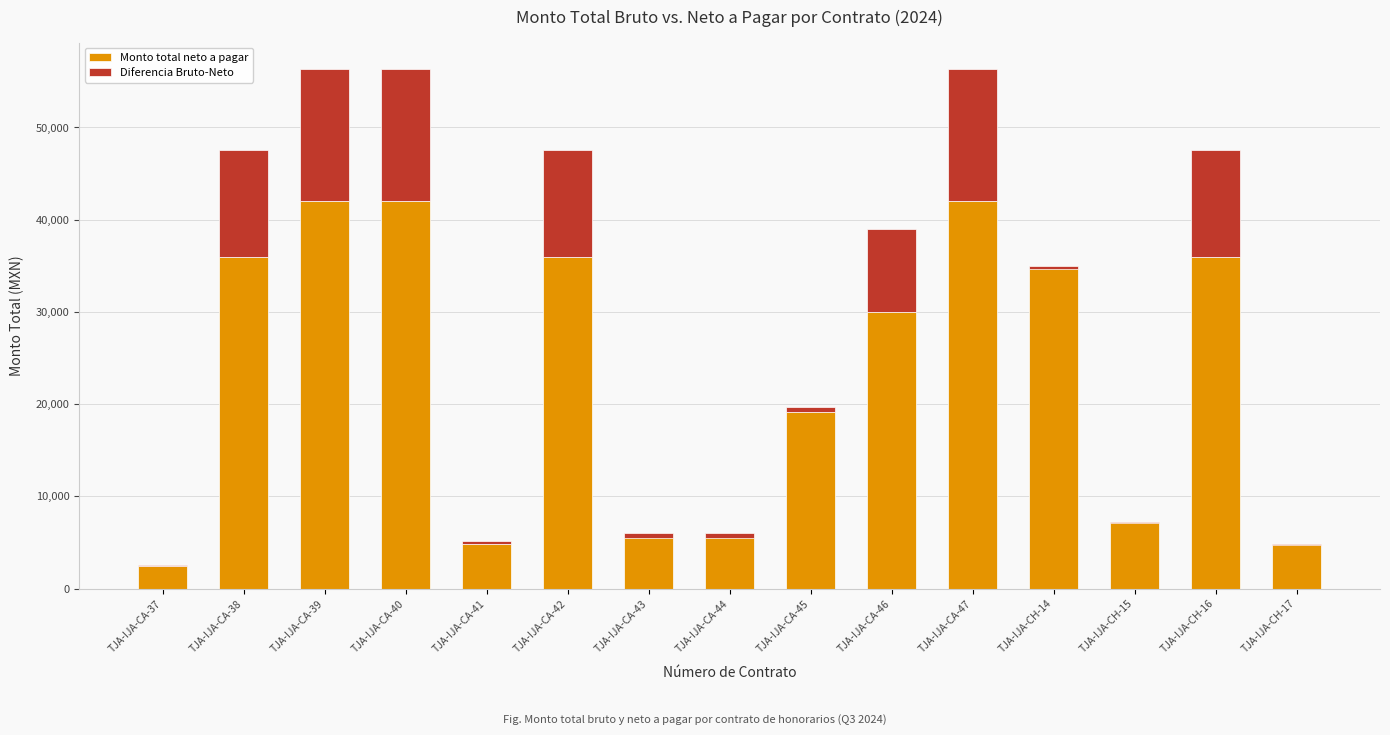

Rank the series by their average value, from lowest to highest.

Diferencia Bruto-Neto, Monto total neto a pagar